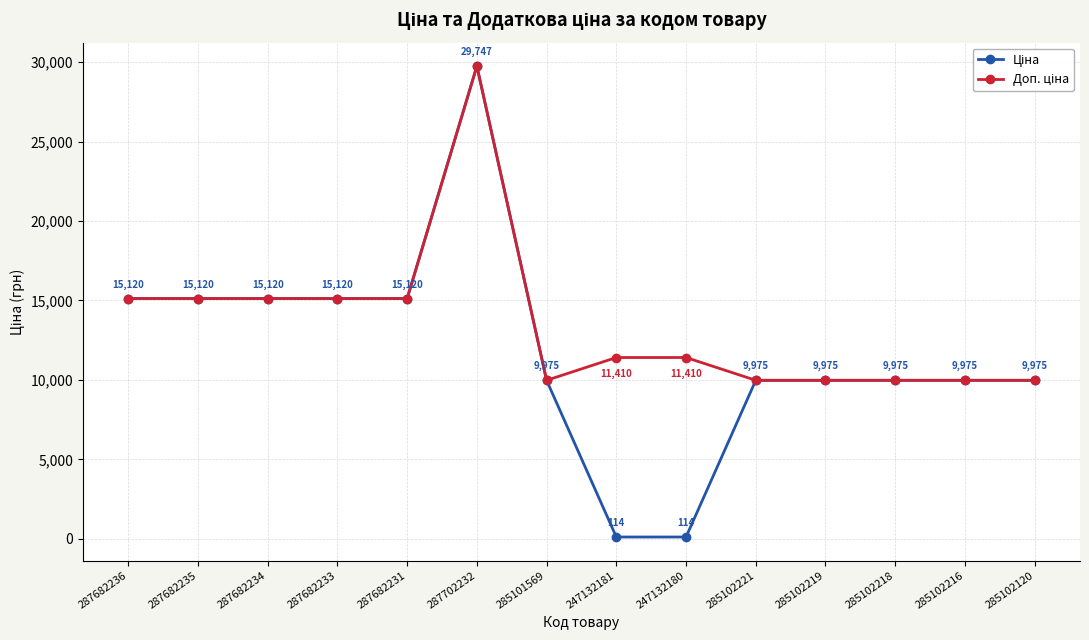

What is the label of the 2nd point from the left?

287682235